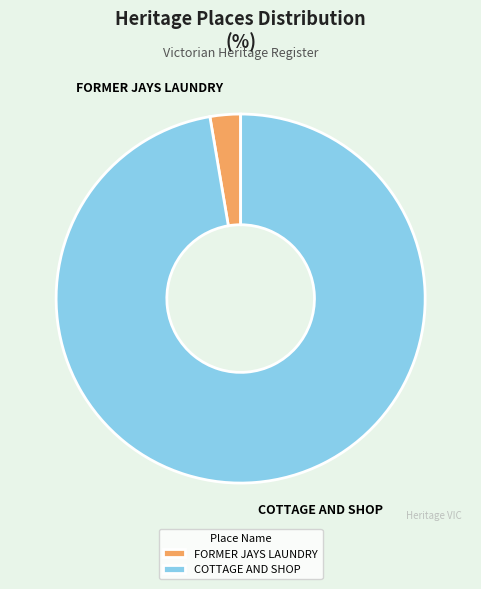

Which slice is the smallest?

FORMER JAYS LAUNDRY